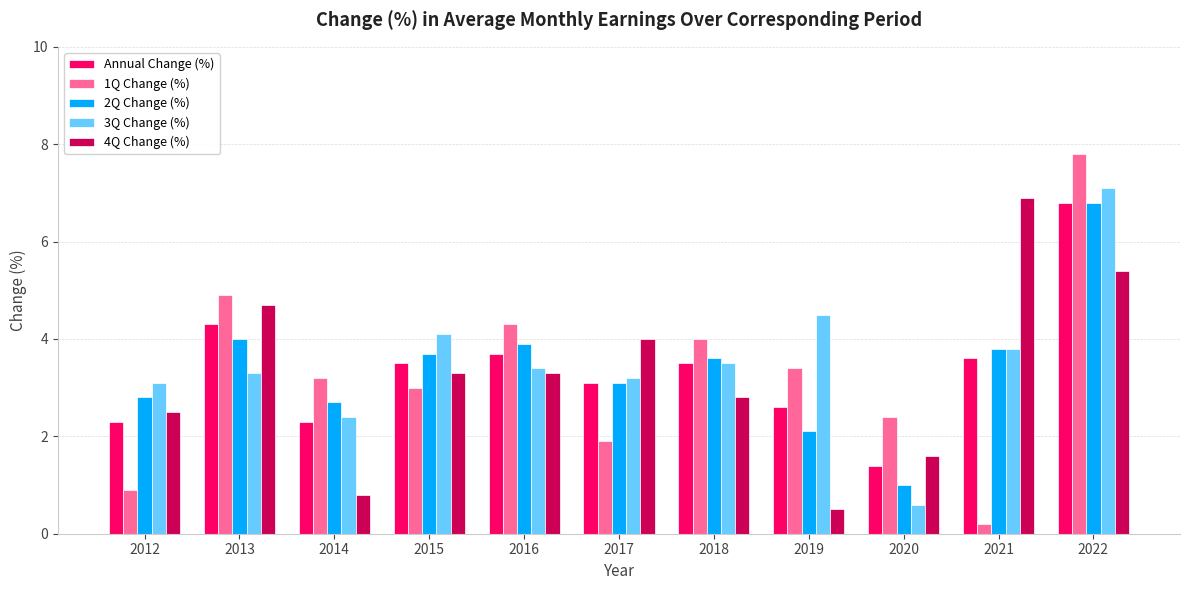

Which series has the largest range (max minus min)?

1Q Change (%)